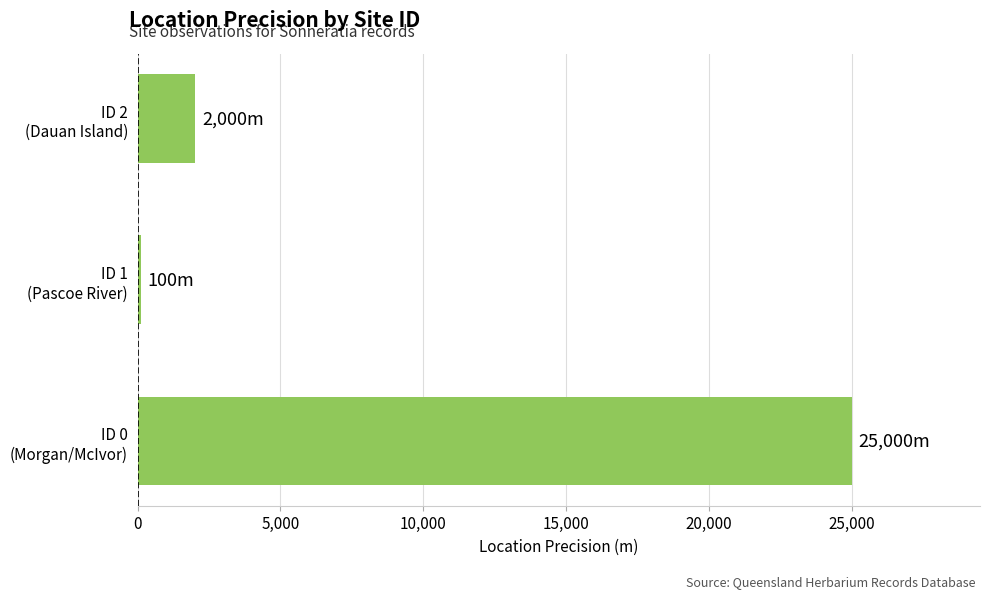

What is the maximum value shown in the chart?

25000